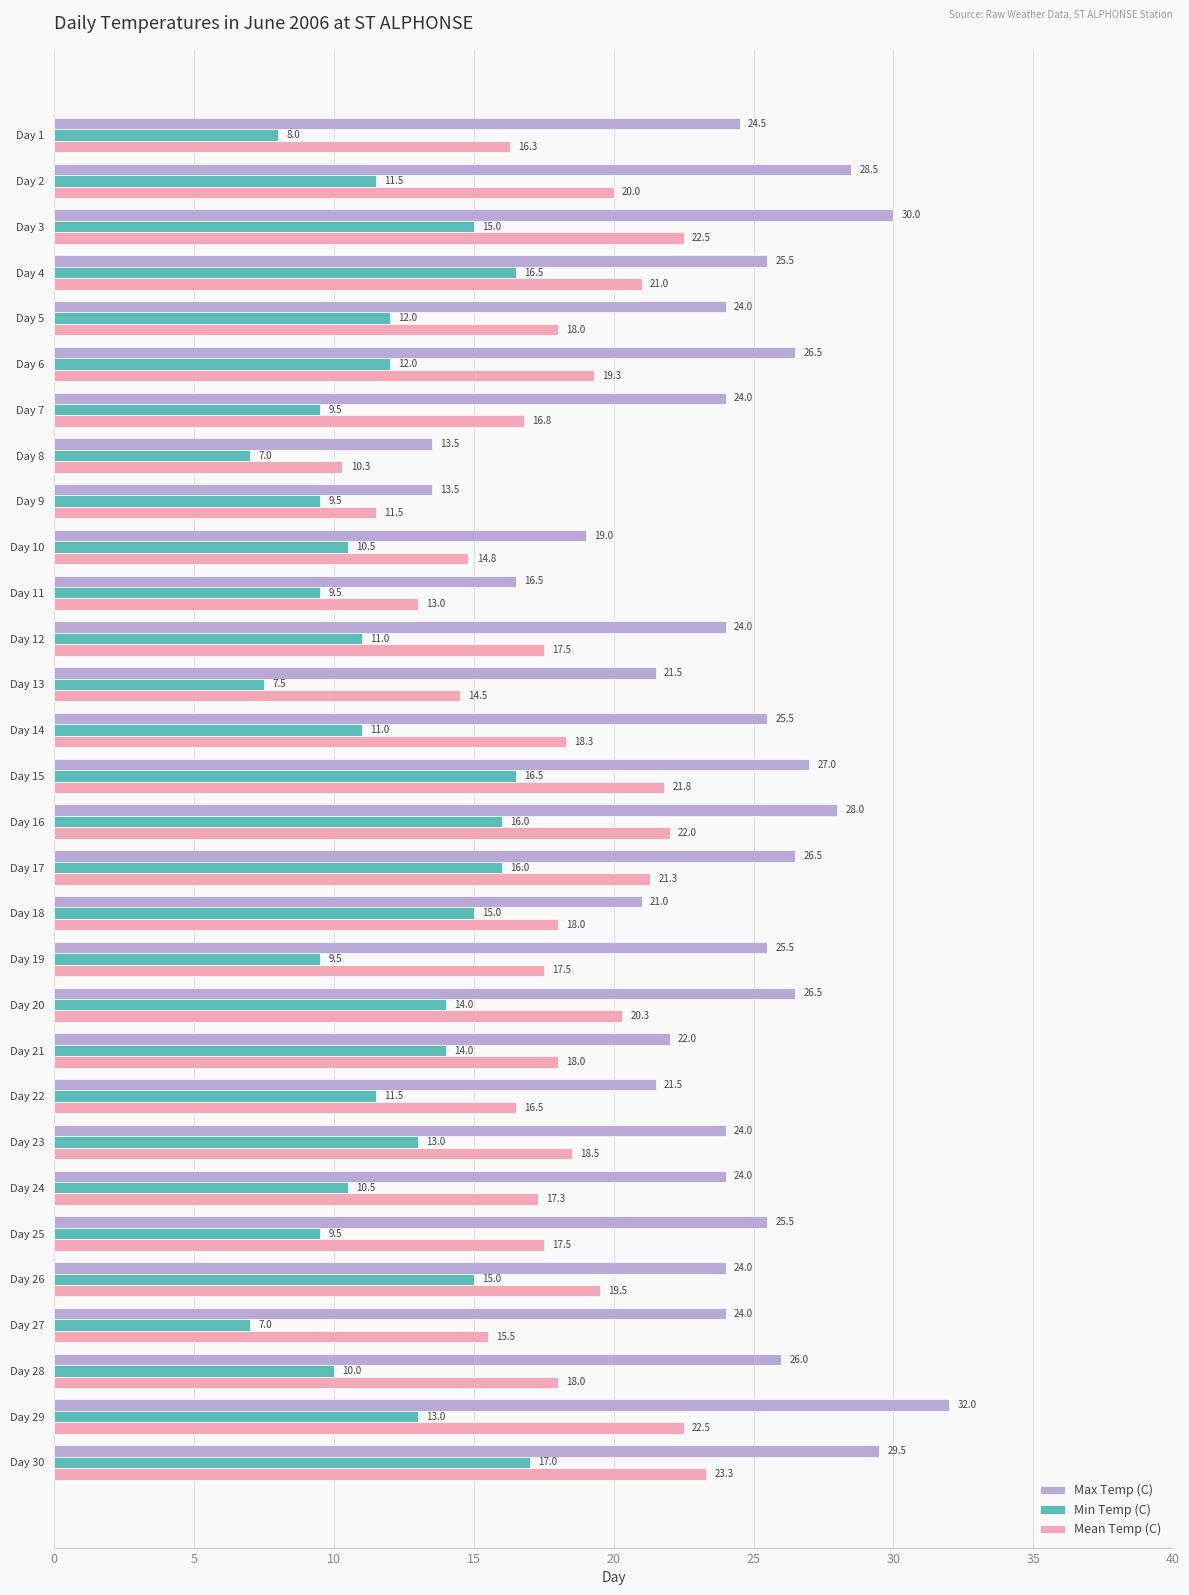

Which series has the widest spread of values?

Max Temp (C)